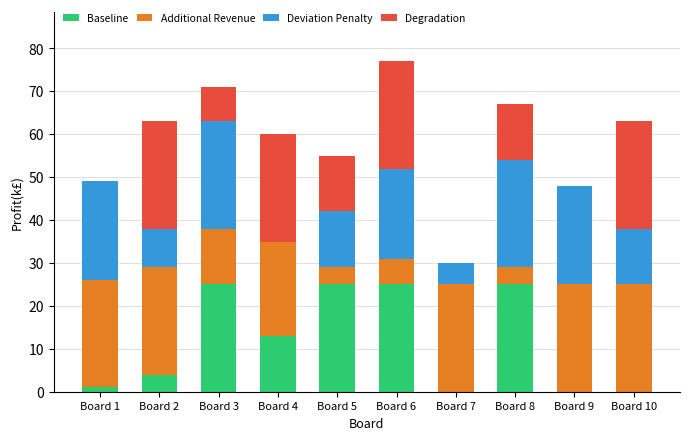

True or false: Baseline has a value of 38 at Board 5.

False